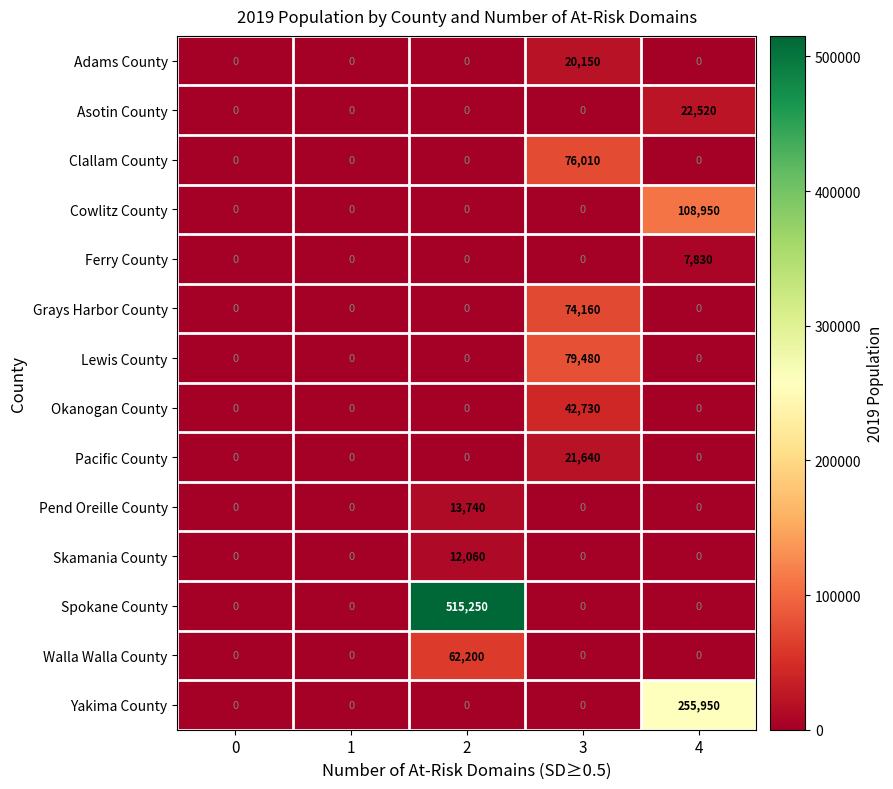

What is the sum of all Grays Harbor County values?

74160